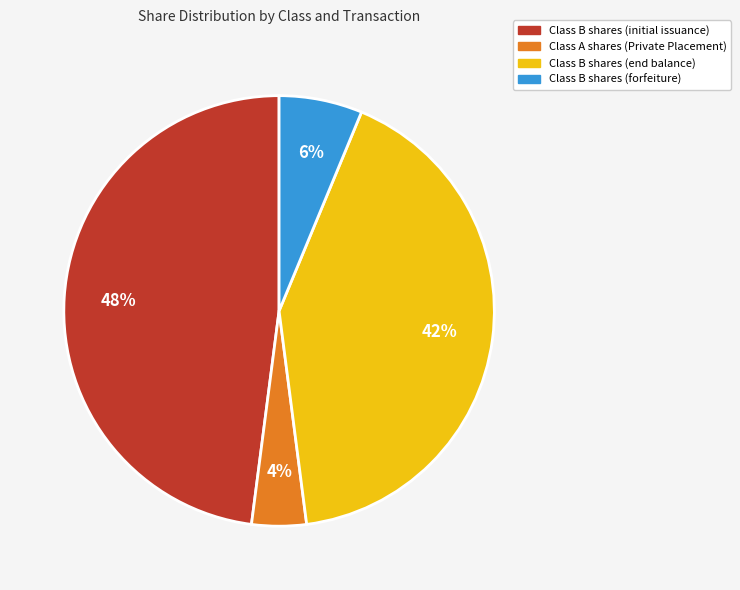

The Class A shares (Private Placement) slice represents 4% of the pie. True or false?

True